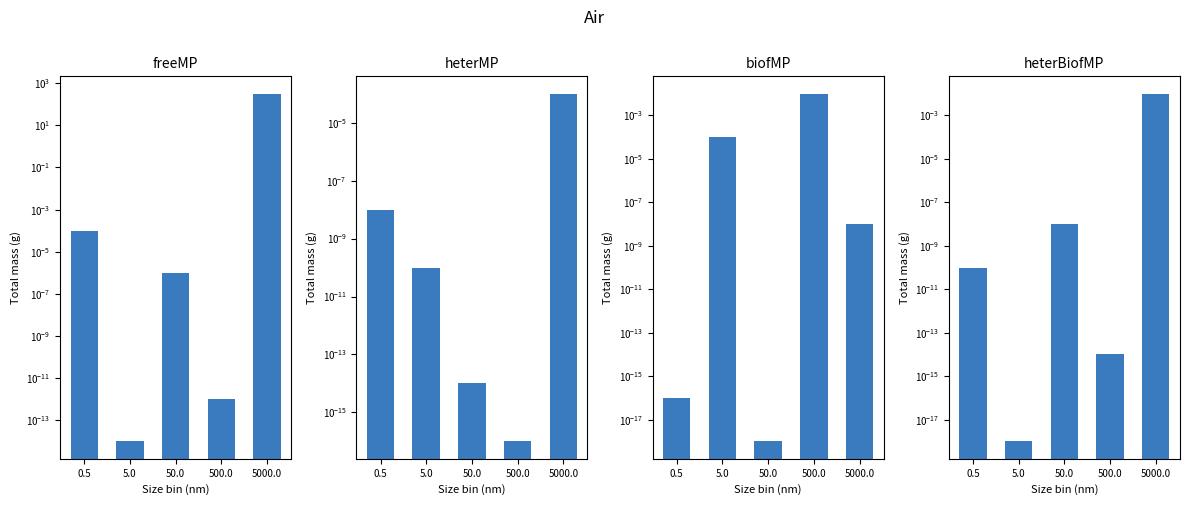

Are the bars grouped side by side (vs. stacked)?

Yes